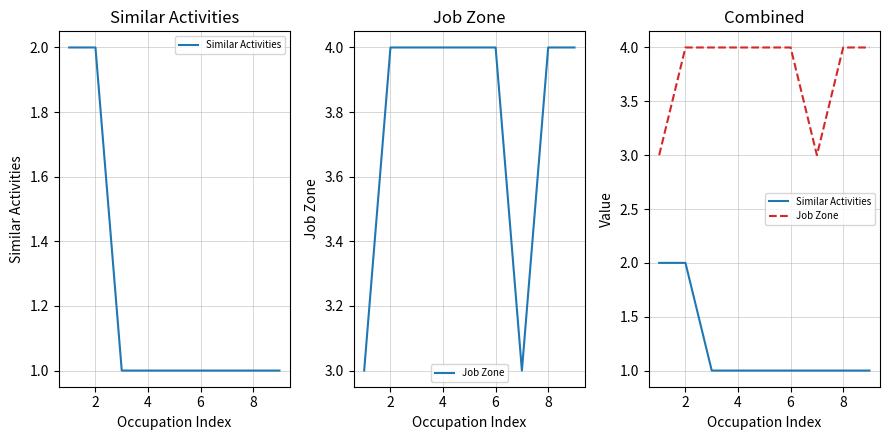

What is the lowest value of the Job Zone series?

3